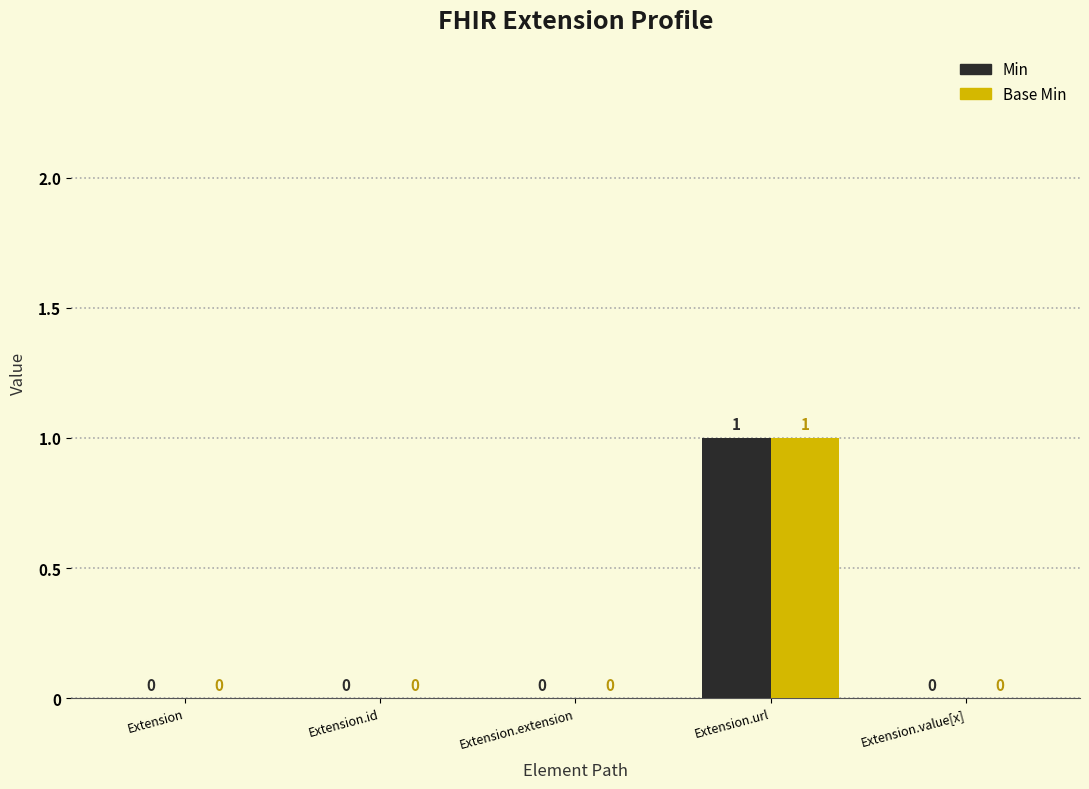

Reading right to left, list all the values displayed in this chart.

Min: Extension.value[x]=0	Extension.url=1	Extension.extension=0	Extension.id=0	Extension=0
Base Min: Extension.value[x]=0	Extension.url=1	Extension.extension=0	Extension.id=0	Extension=0